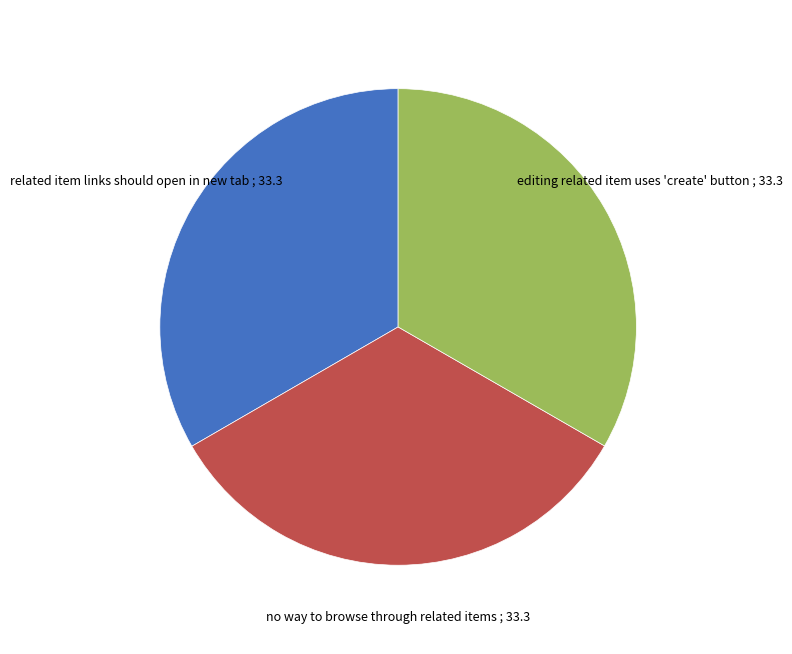

Does no way to browse through related items account for over 50% of the chart?

No